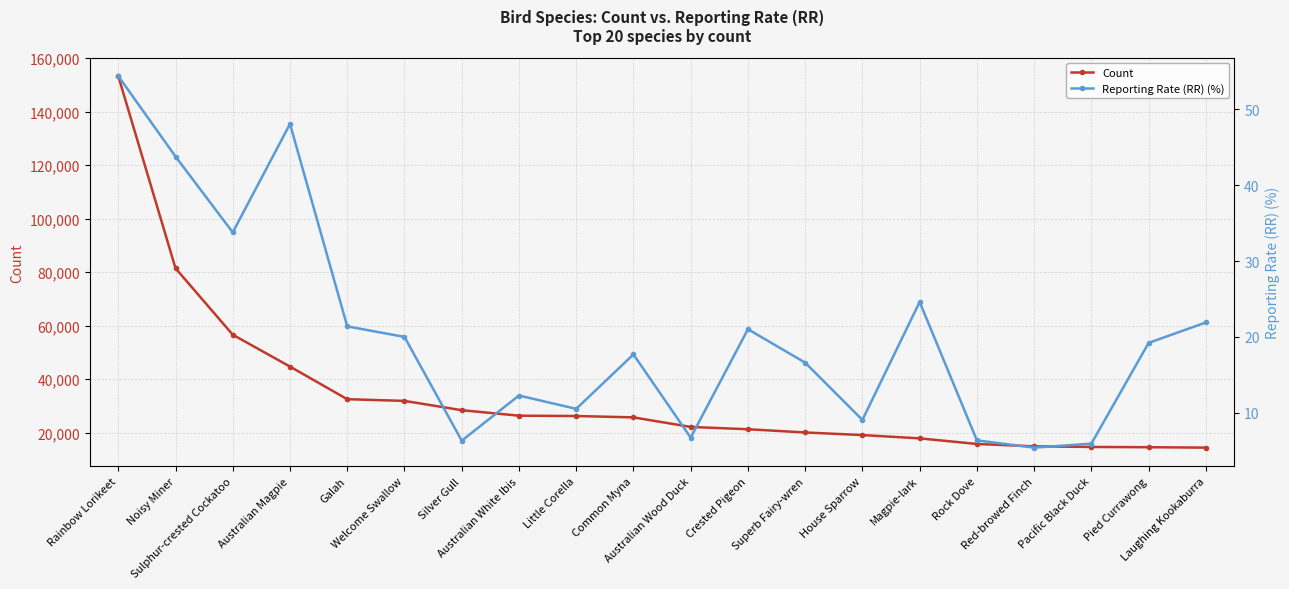

How many lines are shown in the chart?

2